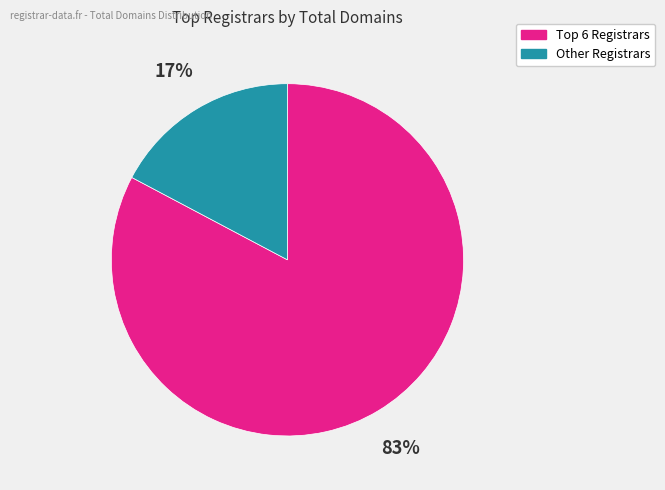

How many slices are in this pie chart?

2